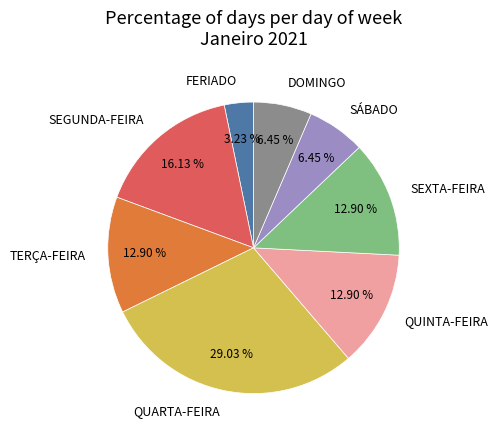

Which has a higher value, TERÇA-FEIRA or DOMINGO?

TERÇA-FEIRA